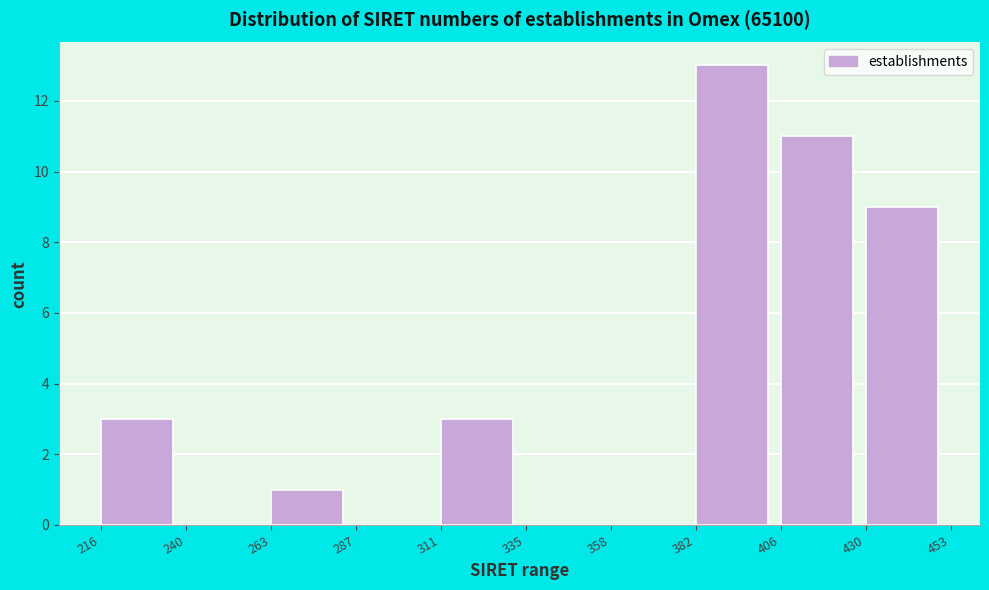

Reading left to right, what are all the values shown in this chart?

216=3	240=0	263=1	287=0	311=3	335=0	358=0	382=13	406=11	430=9